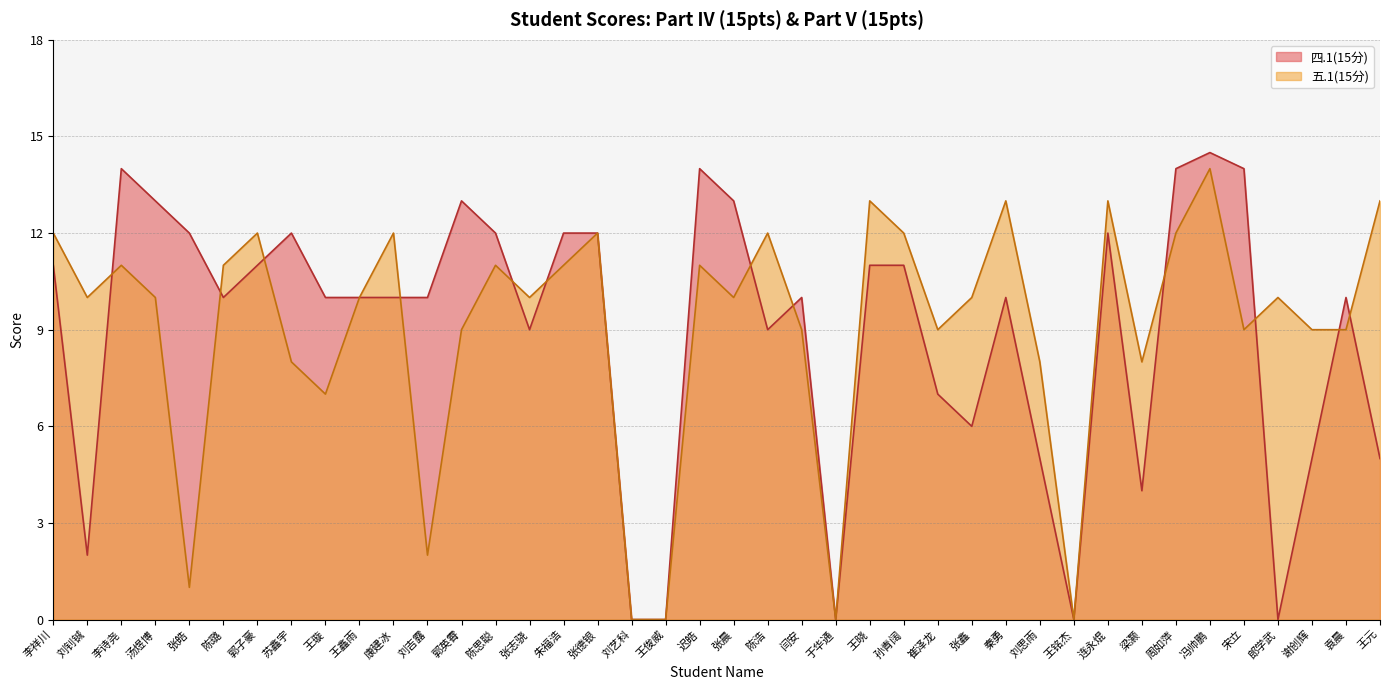

What is the spread (max minus min) of values at 连永焜?

1.0